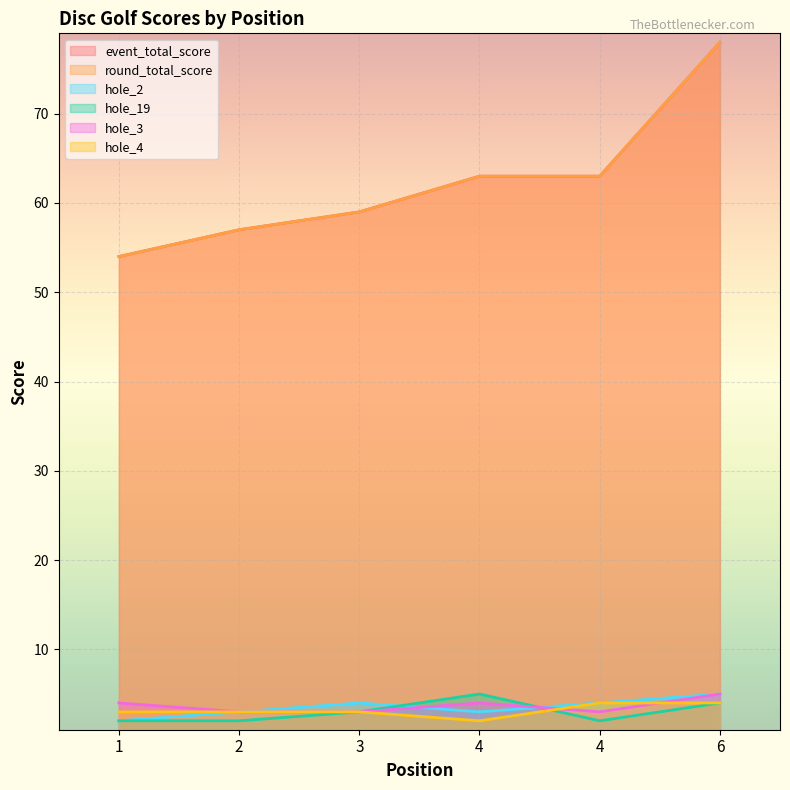

Is the value of hole_2 at 2 greater than the value of hole_4 at 6?

No